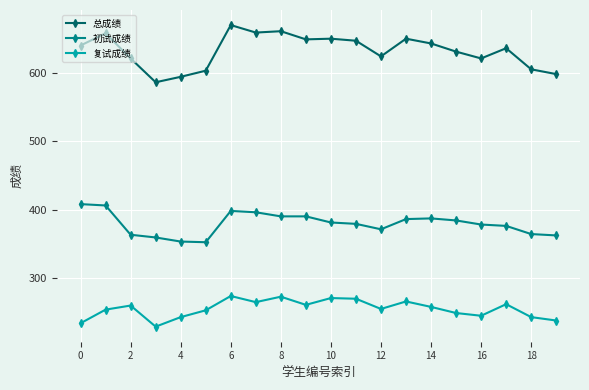

Which series has the largest range (max minus min)?

总成绩